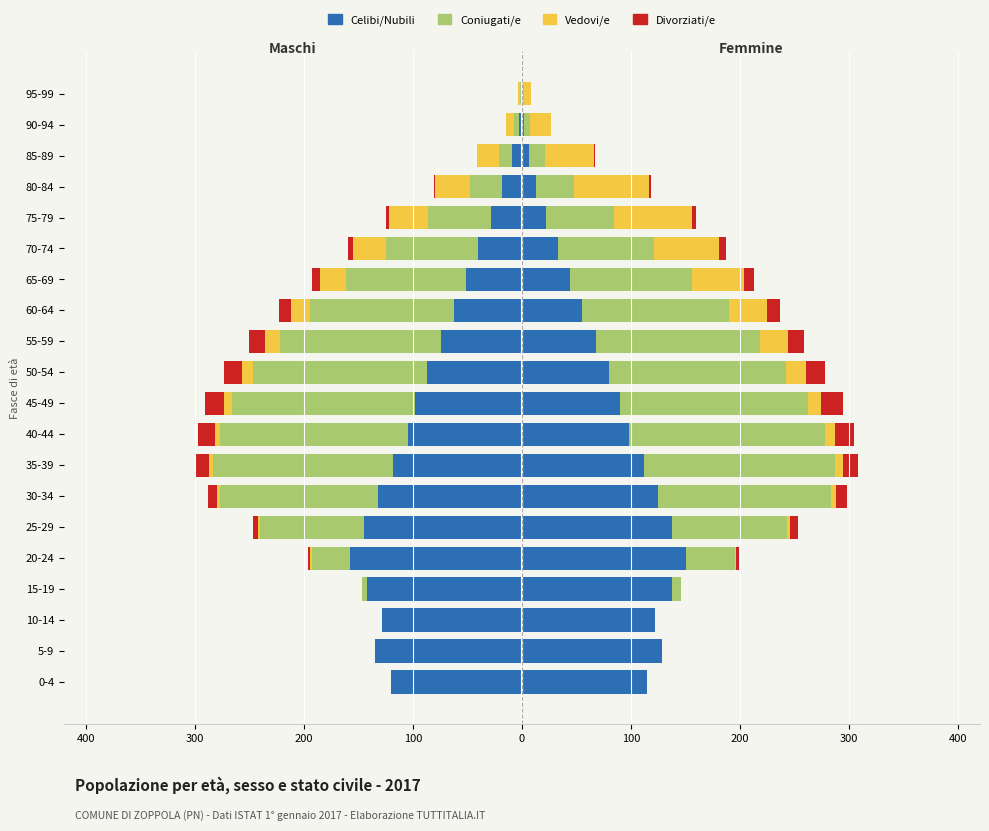

The Coniugati/e series shows -145 at 30-34. True or false?

True